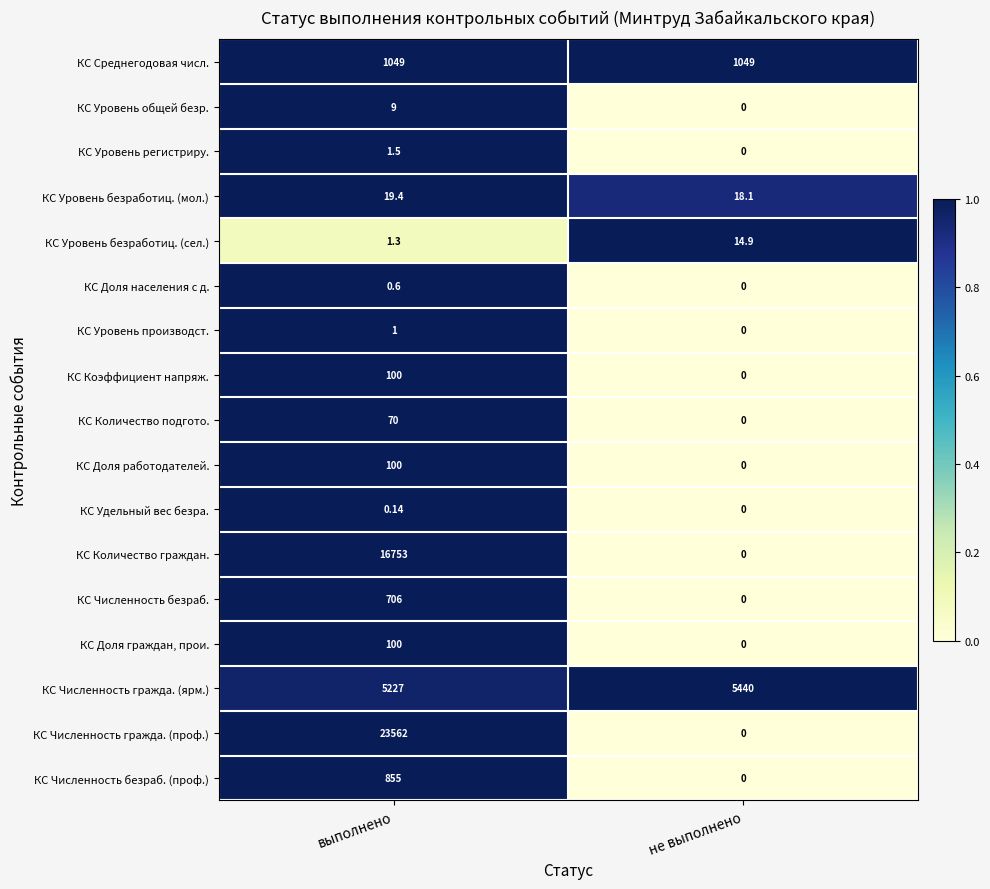

Where is КС Удельный вес безра. nearest to the value 0?

не выполнено